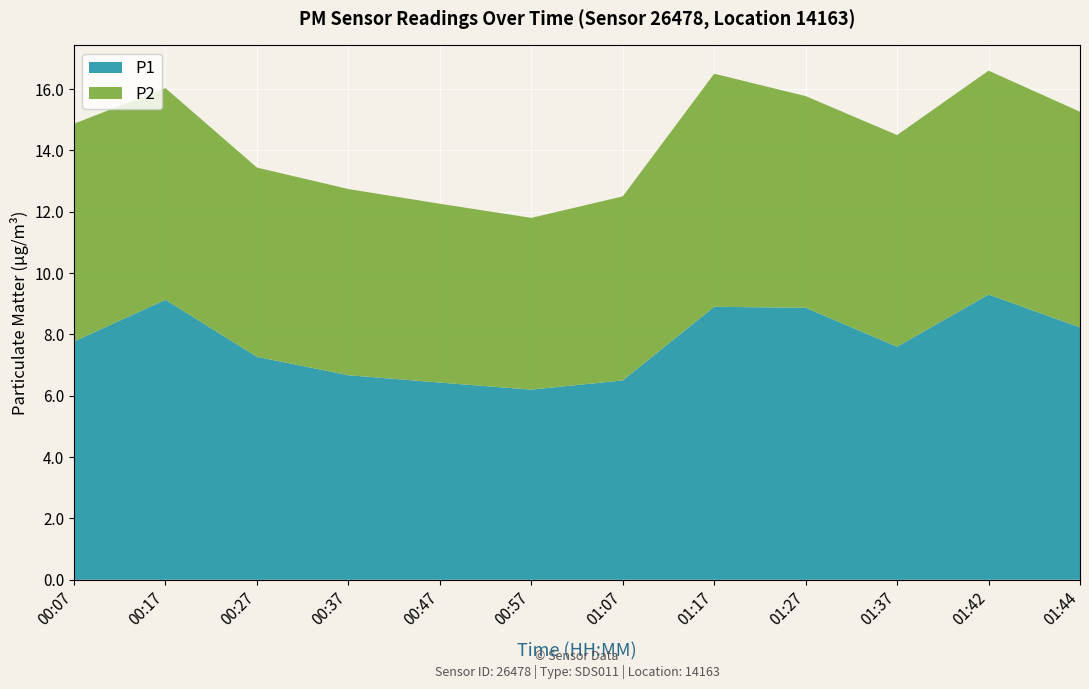

Reading right to left, list all the values displayed in this chart.

P1: 8.2	9.3	7.6	8.9	8.9	6.5	6.2	6.4	6.7	7.3	9.1	7.8
P2: 7.0	7.3	6.9	6.9	7.6	6.0	5.6	5.8	6.1	6.2	6.9	7.1